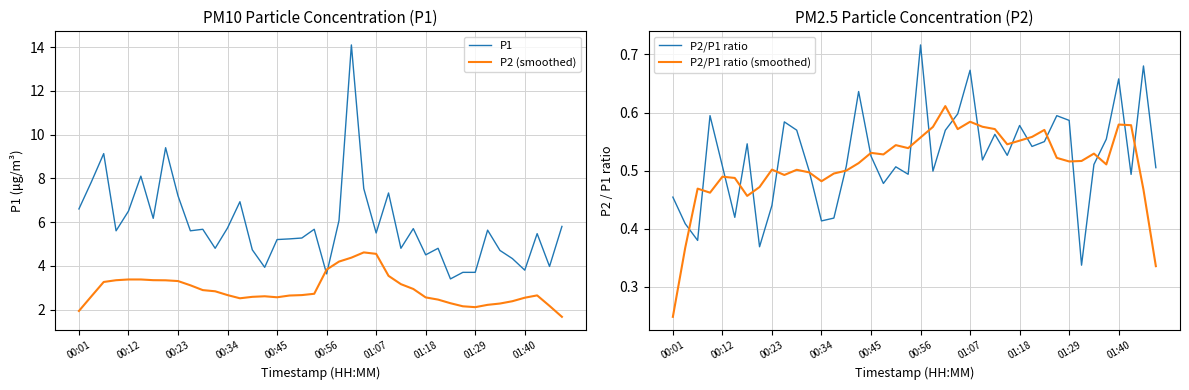

How many interior local valleys does the P2 (smoothed) series have?

3